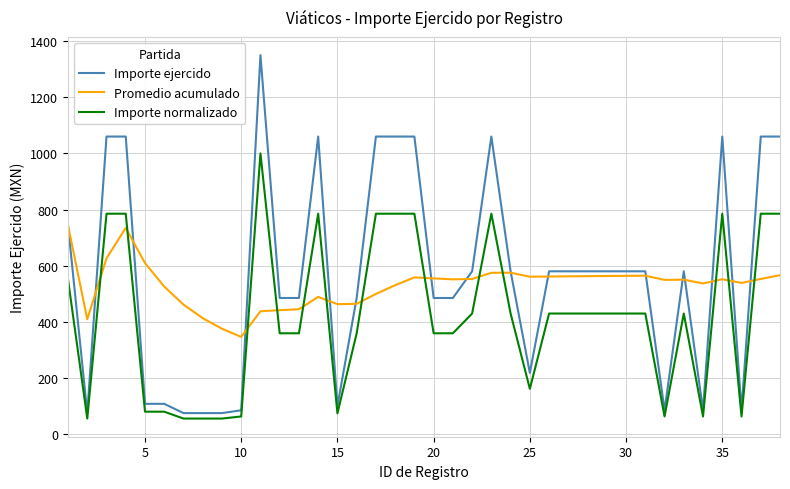

How many lines are shown in the chart?

3